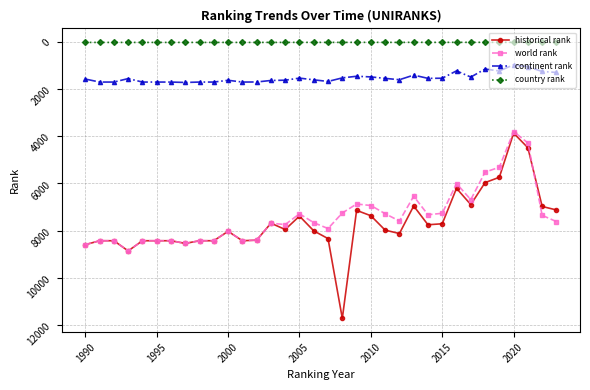

Which series has the widest spread of values?

historical rank